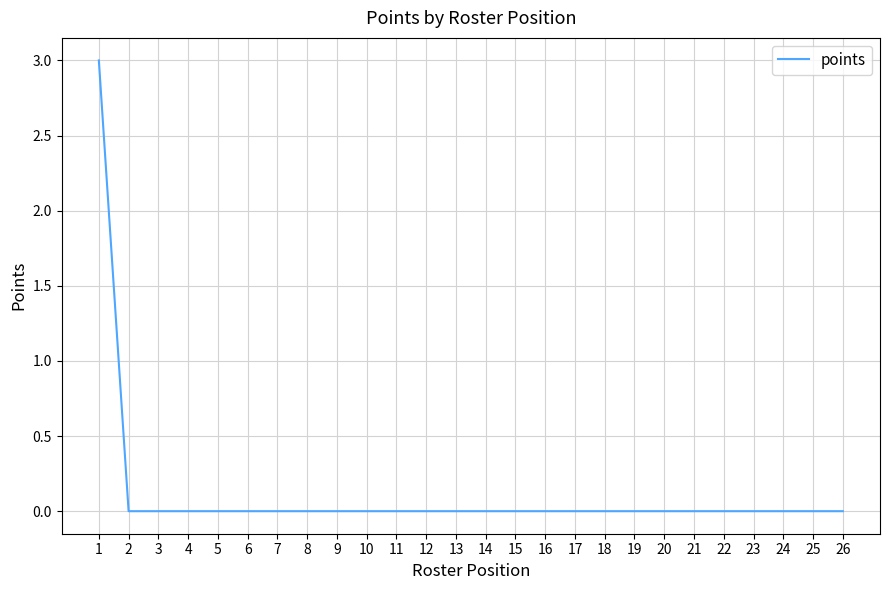

The value at 4 is -2. True or false?

False